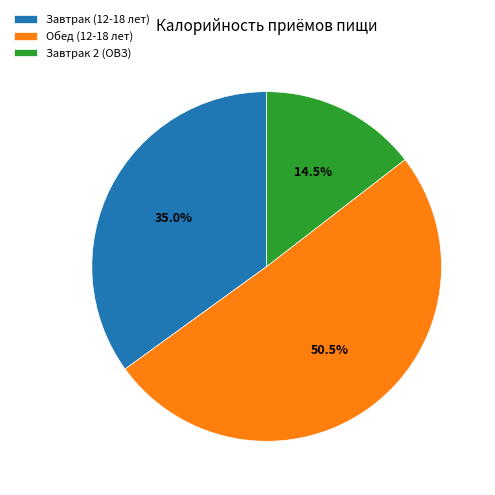

What portion of the pie excludes Обед (12-18 лет)?

49.5%